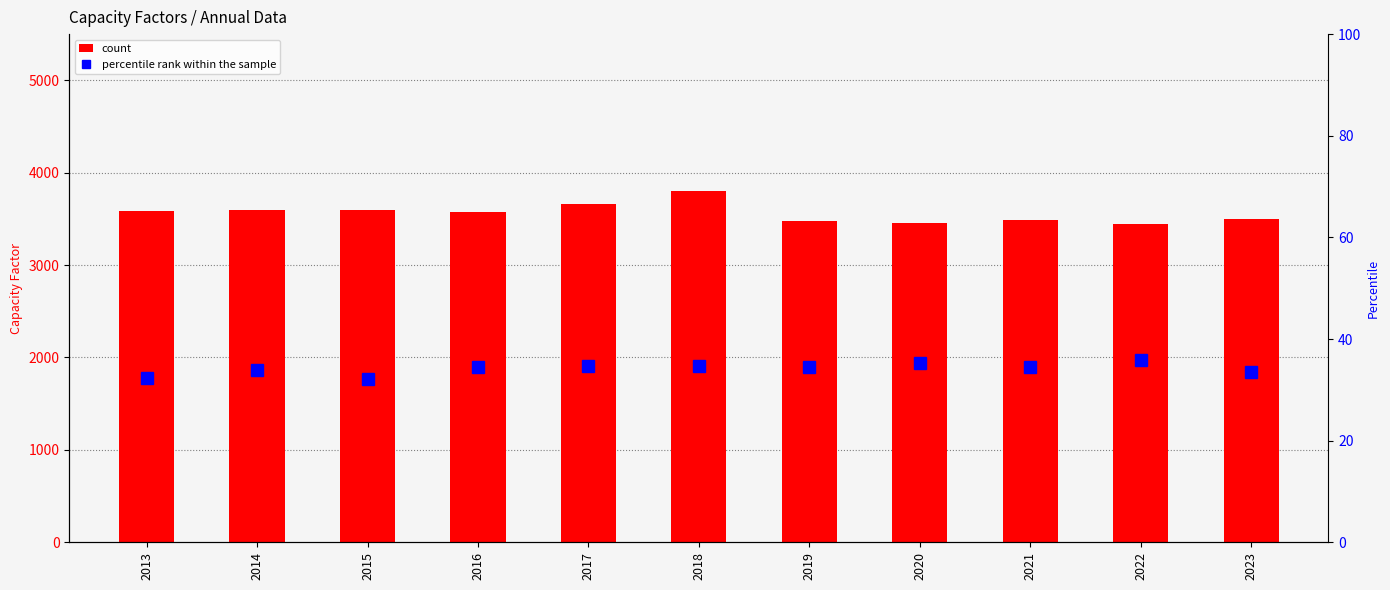

Reading left to right, transcribe all the data shown in this chart.

count: 2013=3590.0	2014=3600.0	2015=3595.0	2016=3580.0	2017=3660.0	2018=3800.0	2019=3480.0	2020=3455.0	2021=3490.0	2022=3450.0	2023=3500.0
percentile rank within the sample: 2013=32.4	2014=34.0	2015=32.2	2016=34.5	2017=34.6	2018=34.6	2019=34.4	2020=35.3	2021=34.4	2022=35.9	2023=33.5